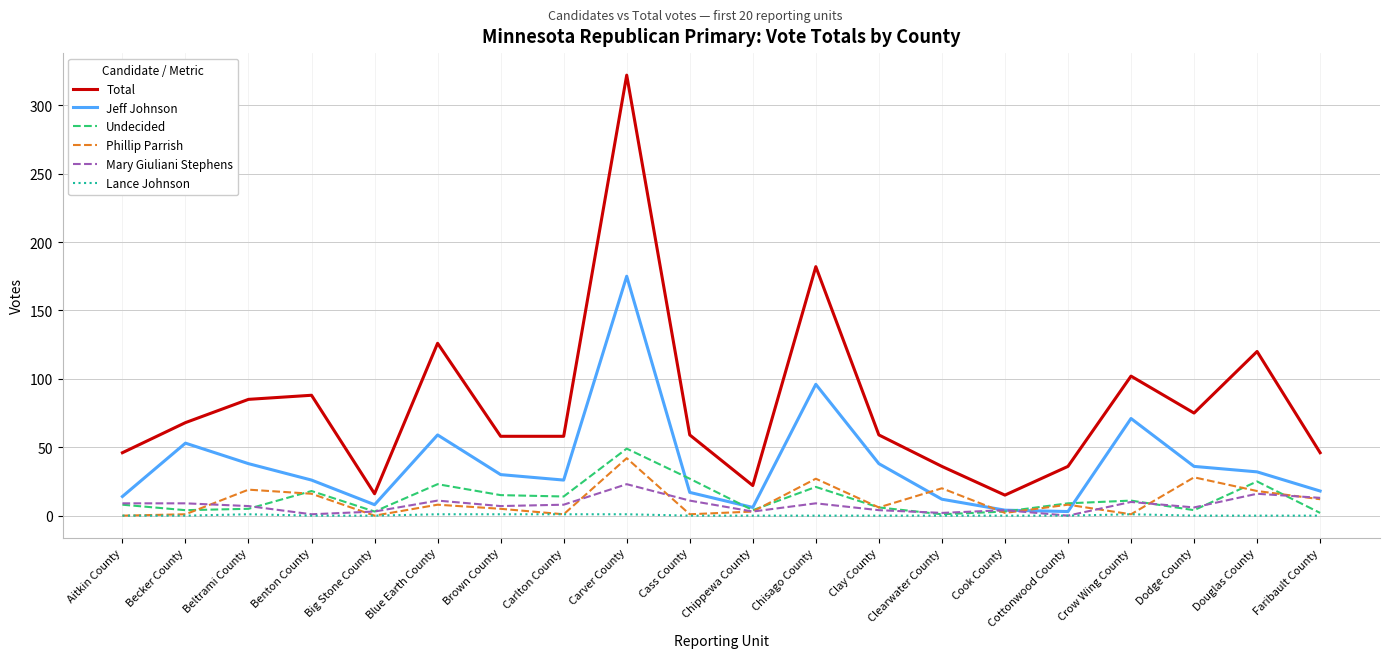

What is the approximate value of Phillip Parrish at Carver County, to the nearest 5?

40